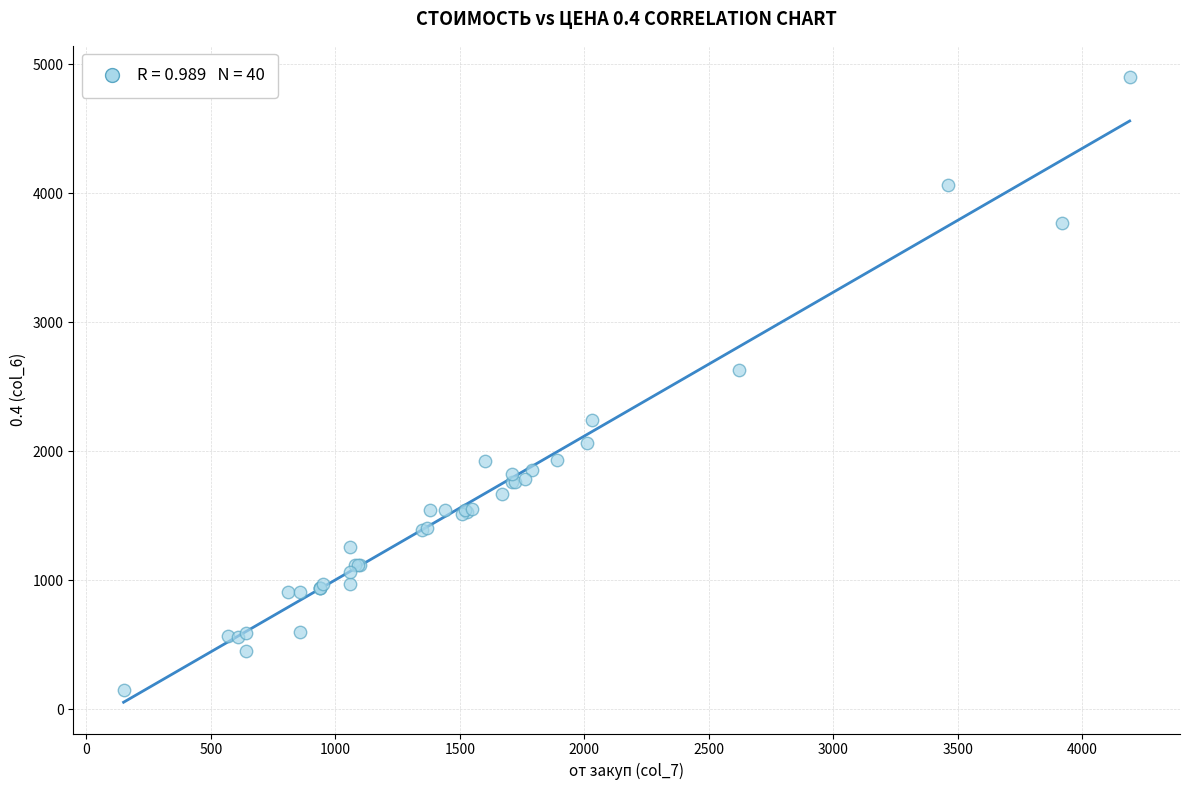

What Y value in the scatter plot is closest to 2525?

2630